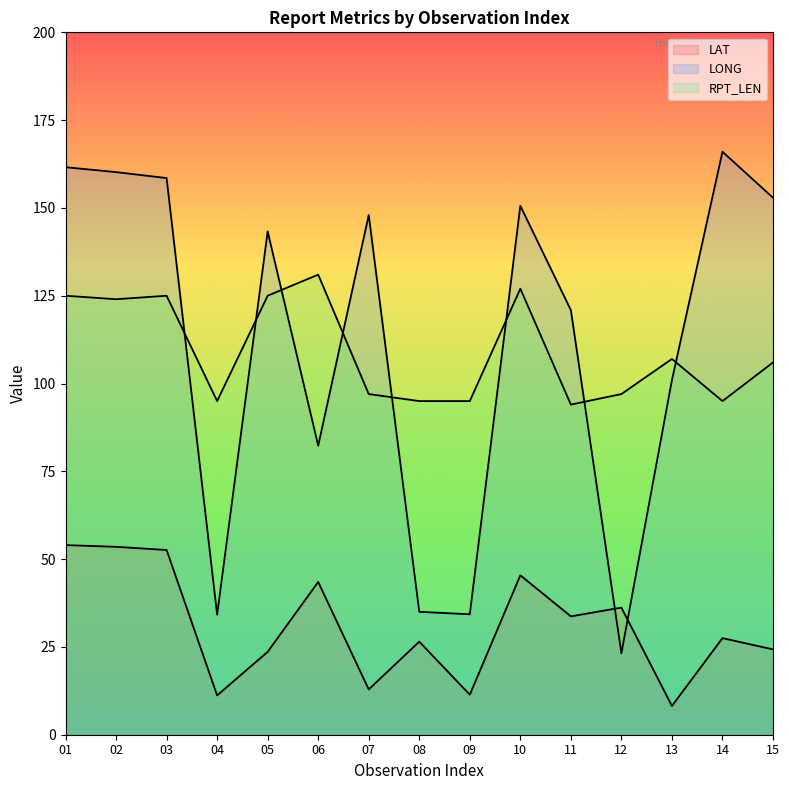

Is it true that RPT_LEN equals 107.0 at 13?

True